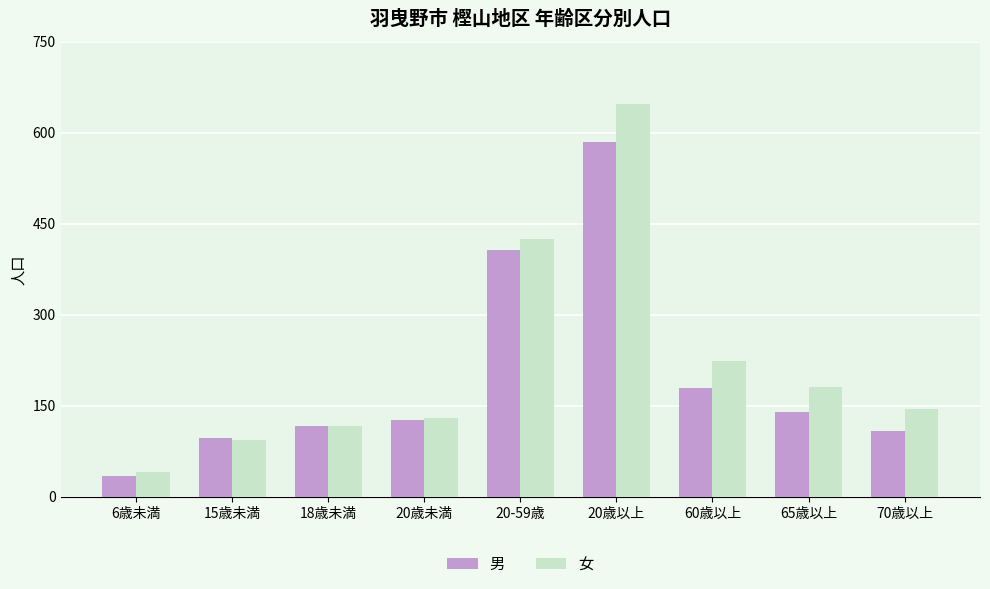

How many groups of bars are there?

9